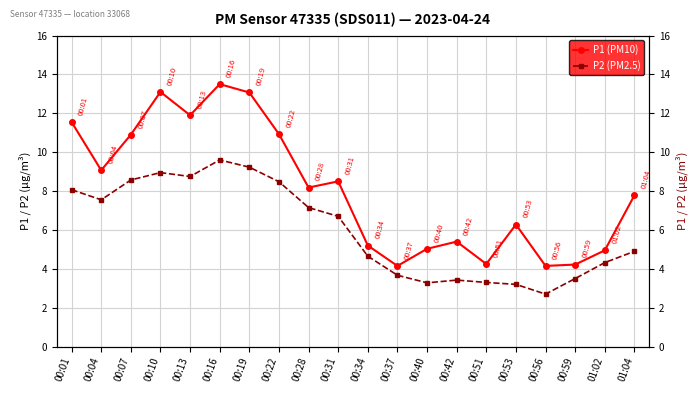

At which label does P1 (PM10) reach its minimum?

00:37